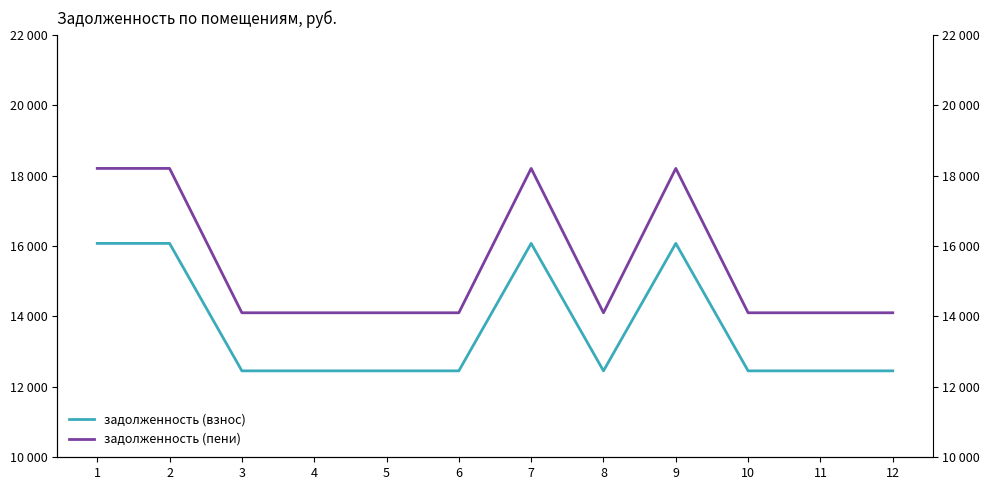

What is the lowest value of the задолженность (пени) series?

14104.8